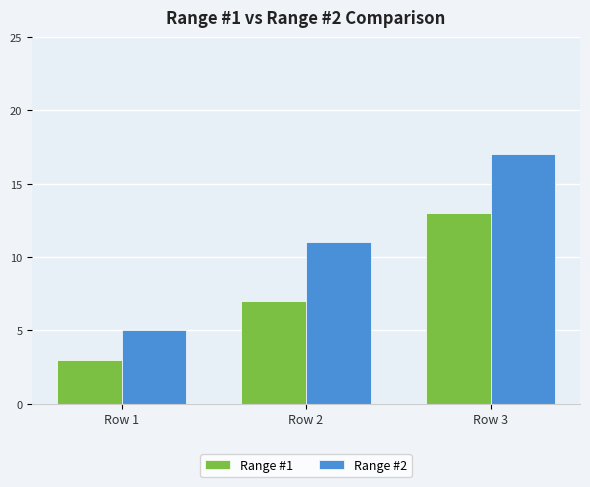

Reading left to right, list all the values displayed in this chart.

Range #1: 3	7	13
Range #2: 5	11	17